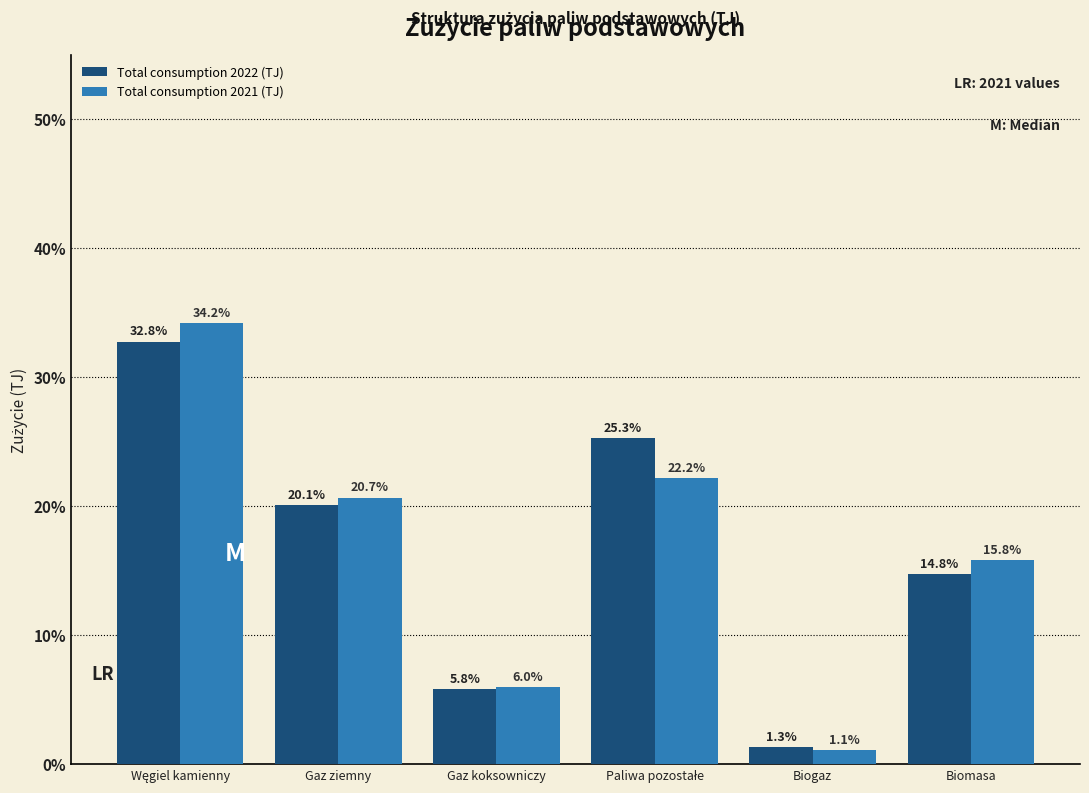

Reading left to right, what are all the values shown in this chart?

Total consumption 2022 (TJ): 32.8	20.1	5.8	25.3	1.3	14.8
Total consumption 2021 (TJ): 34.2	20.7	6.0	22.2	1.1	15.8